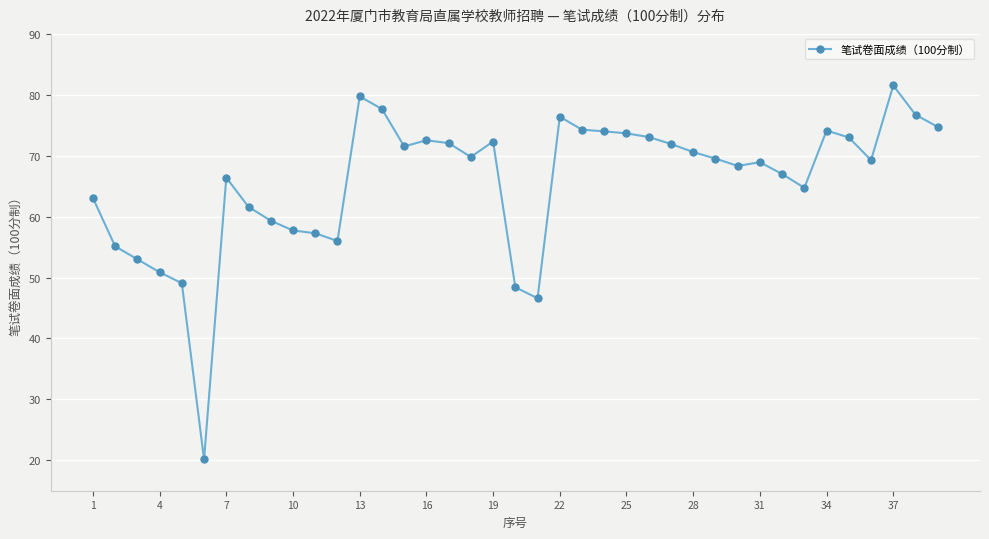

Is this an area chart (filled region under the line)?

No